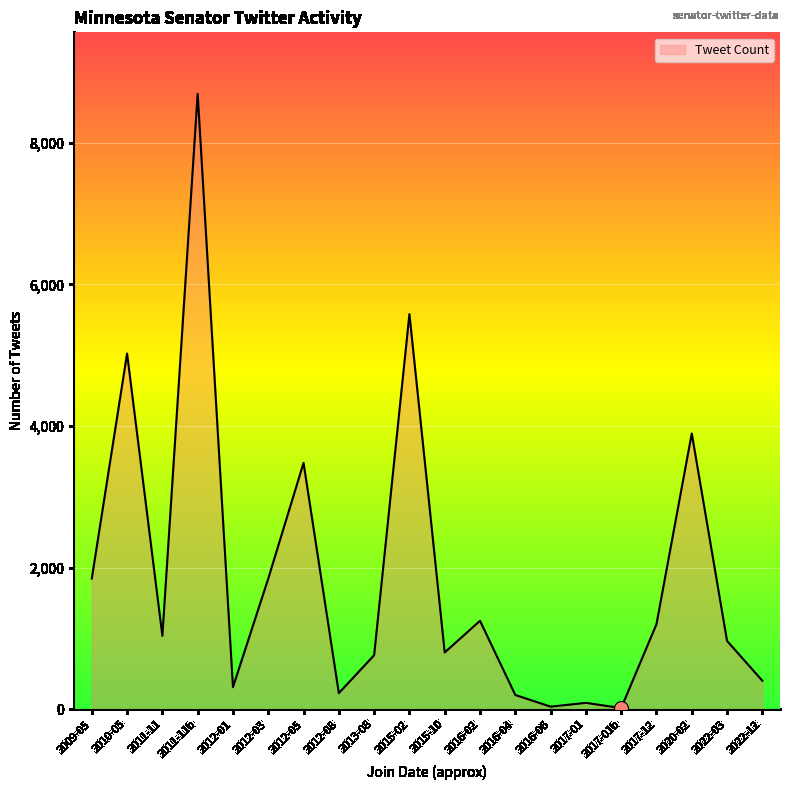

The value at 2022-03 is 551. True or false?

False